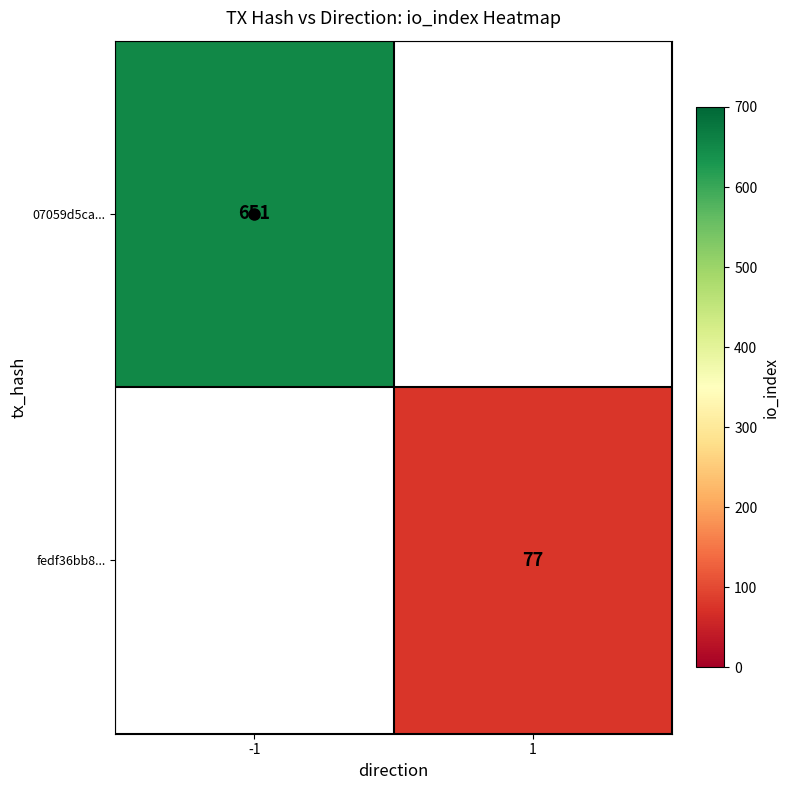

Count the number of categories in the chart.

2